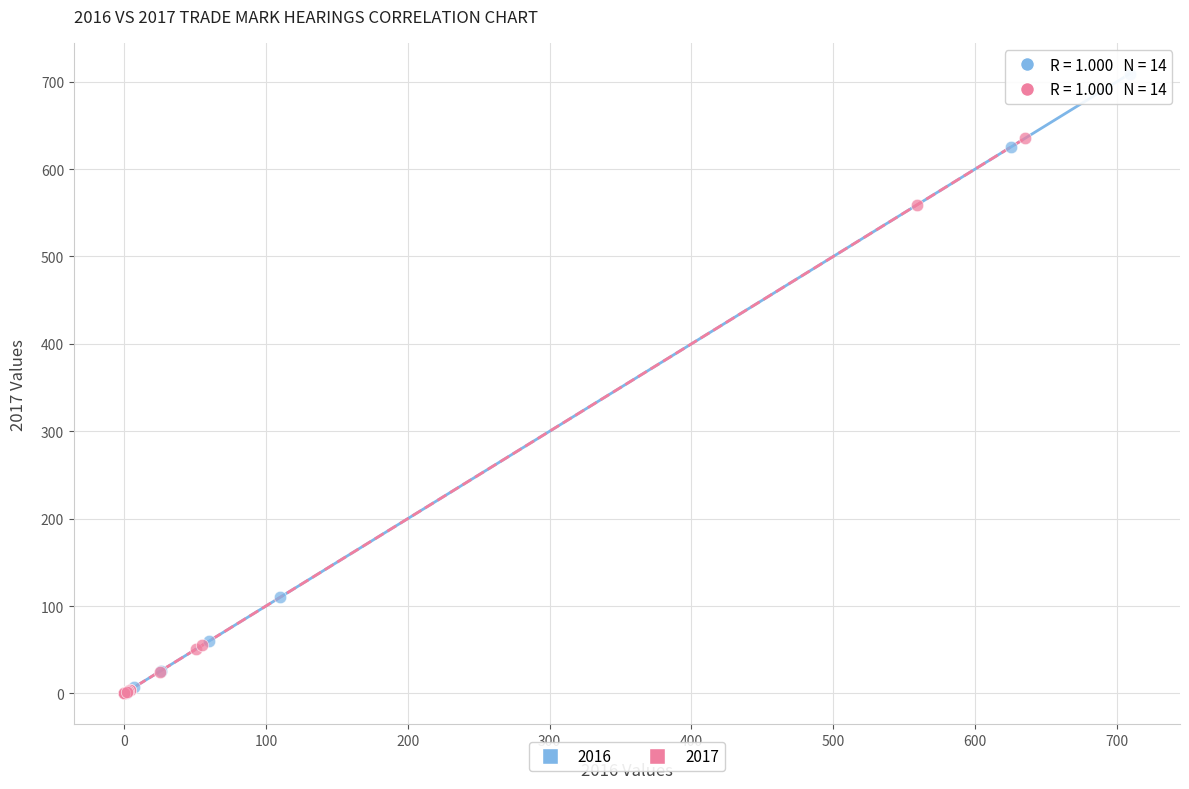

Which series has the widest spread of Y values?

2016